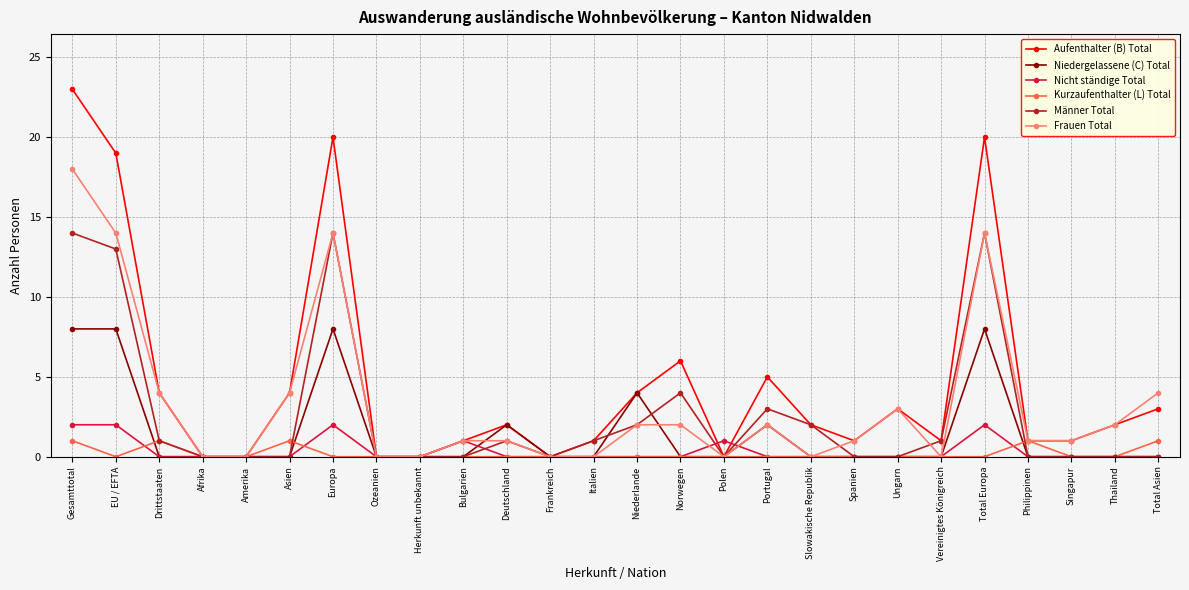

Reading right to left, list all the values displayed in this chart.

Aufenthalter (B) Total: 3	2	1	1	20	1	3	1	2	5	0	6	4	1	0	2	1	0	0	20	4	0	0	4	19	23
Niedergelassene (C) Total: 0	0	0	0	8	0	0	0	0	2	0	0	4	0	0	2	0	0	0	8	0	0	0	0	8	8
Nicht ständige Total: 0	0	0	0	2	0	0	0	0	0	1	0	0	0	0	0	1	0	0	2	0	0	0	0	2	2
Kurzaufenthalter (L) Total: 1	0	0	1	0	0	0	0	0	0	0	0	0	0	0	0	0	0	0	0	1	0	0	1	0	1
Männer Total: 0	0	0	0	14	1	0	0	2	3	0	4	2	1	0	1	0	0	0	14	0	0	0	1	13	14
Frauen Total: 4	2	1	1	14	0	3	1	0	2	0	2	2	0	0	1	1	0	0	14	4	0	0	4	14	18